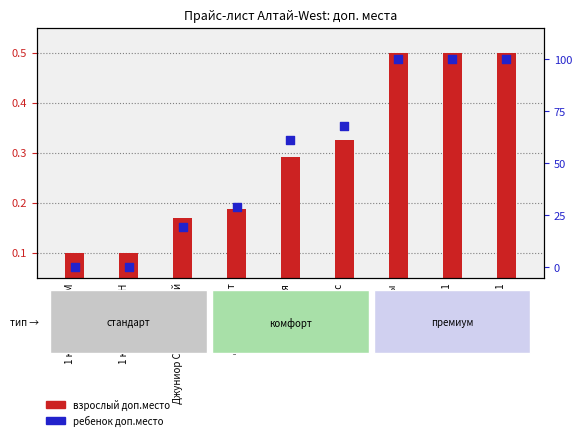

What is the total value across all series at Студия?

61.6